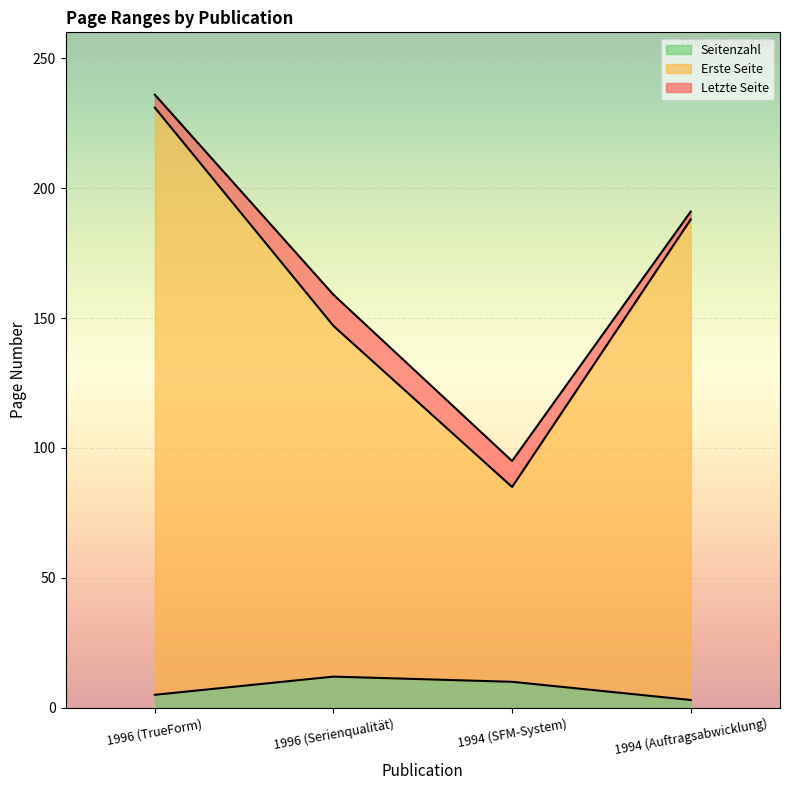

True or false: Seitenzahl and Erste Seite cross at least once.

False